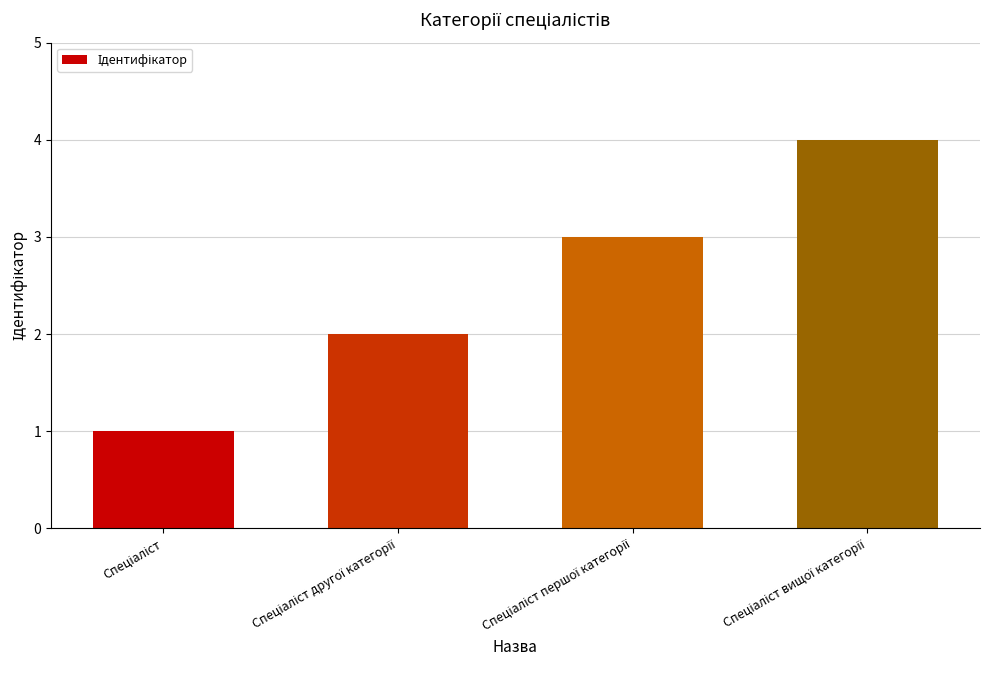

What is the difference between the maximum and minimum values?

3